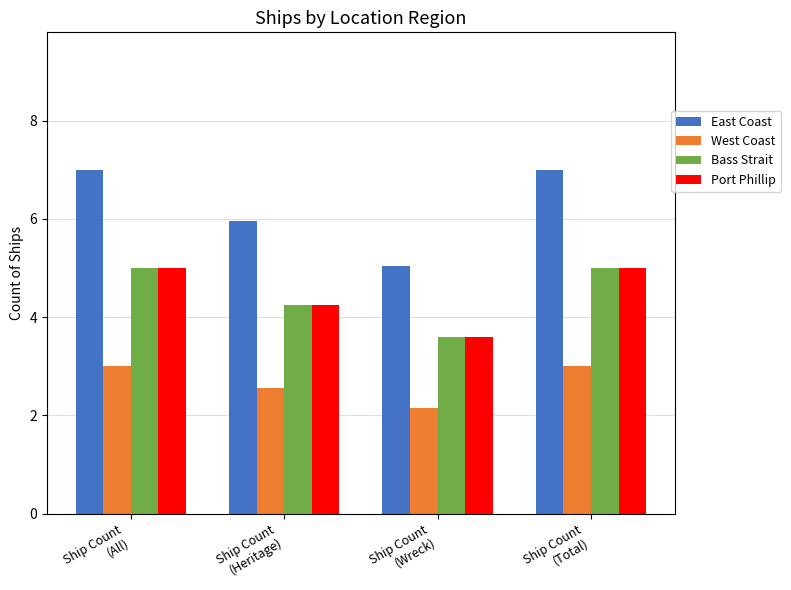

At how many categories does at least one series exceed 4?

4